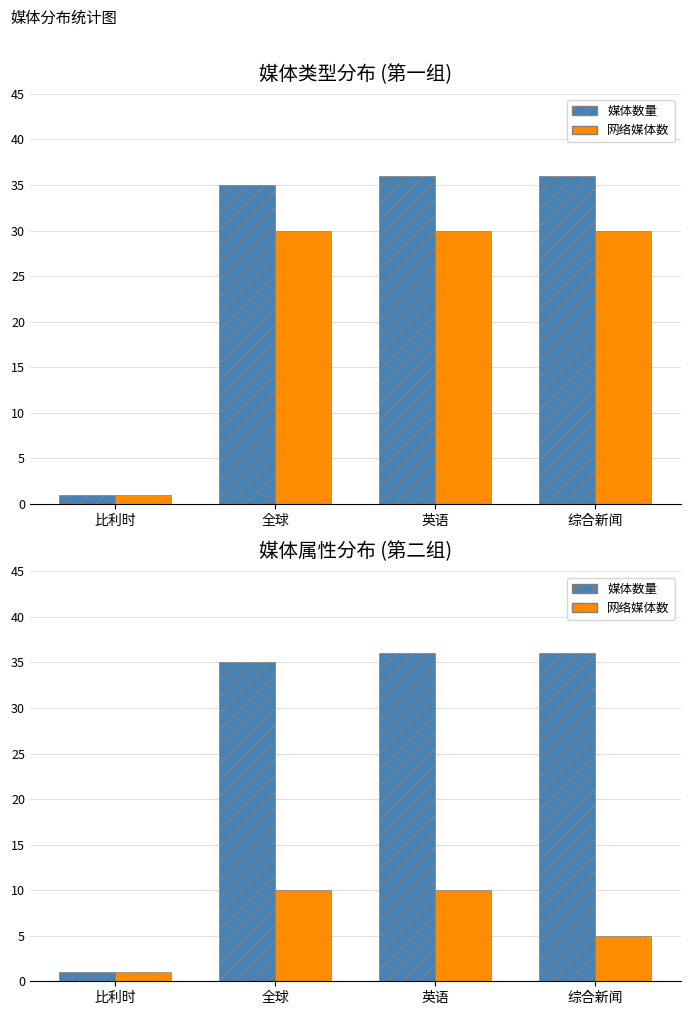

Which label corresponds to the largest value in the chart?

英语